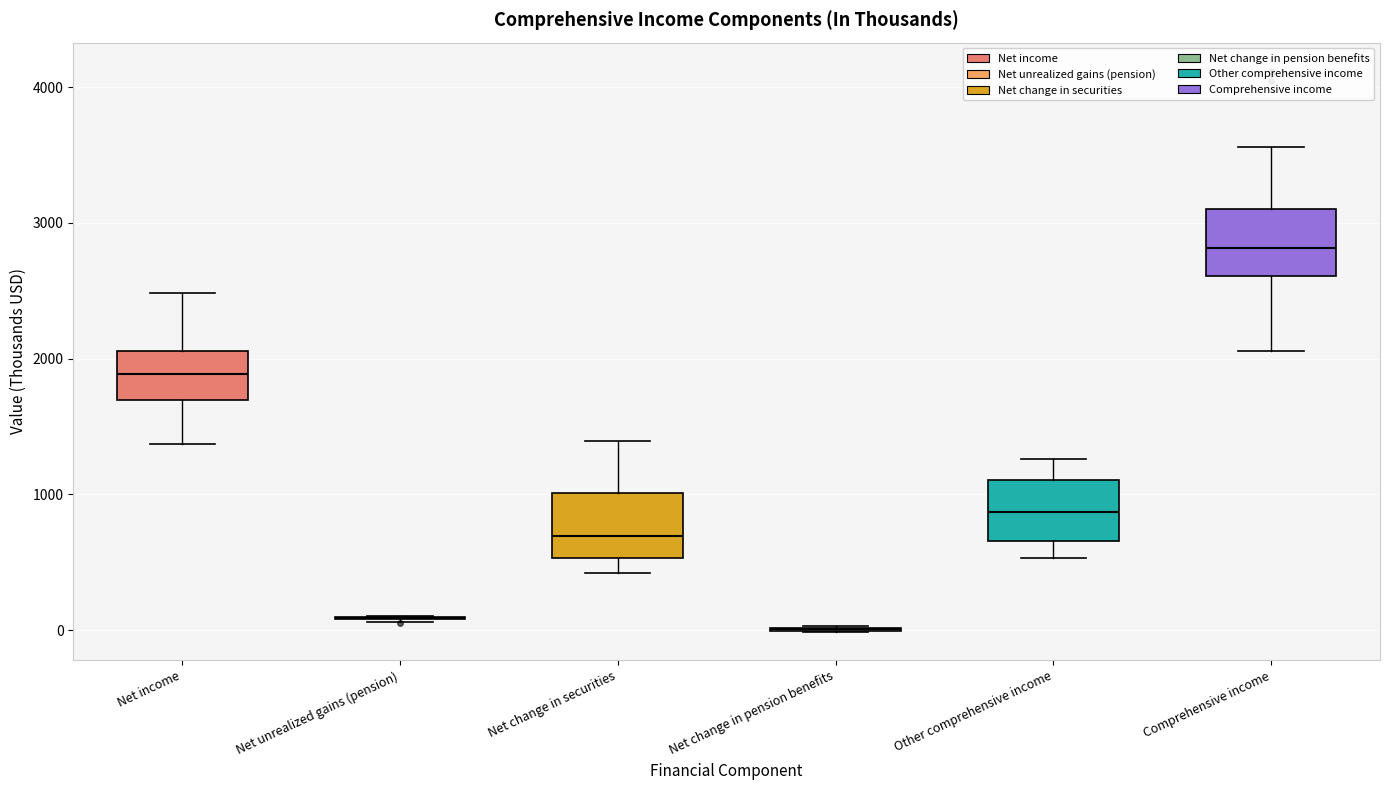

Reading left to right, transcribe this box plot: for each box, give where its median line is, the range the box spans, and where its two whiskers end, as read against the y-axis. The values are not printed on the chart, so give them approximately, as read against the axis.

Net income: median 1900, box 1700 to 2100, whiskers 1400 to 2500
Net unrealized gains (pension): box collapsed to a line at 100, whiskers 100 to 100
Net change in securities: median 700, box 500 to 1000, whiskers 400 to 1400
Net change in pension benefits: box collapsed to a line at 0, whiskers 0 to 0
Other comprehensive income: median 900, box 700 to 1100, whiskers 500 to 1300
Comprehensive income: median 2800, box 2600 to 3100, whiskers 2100 to 3600